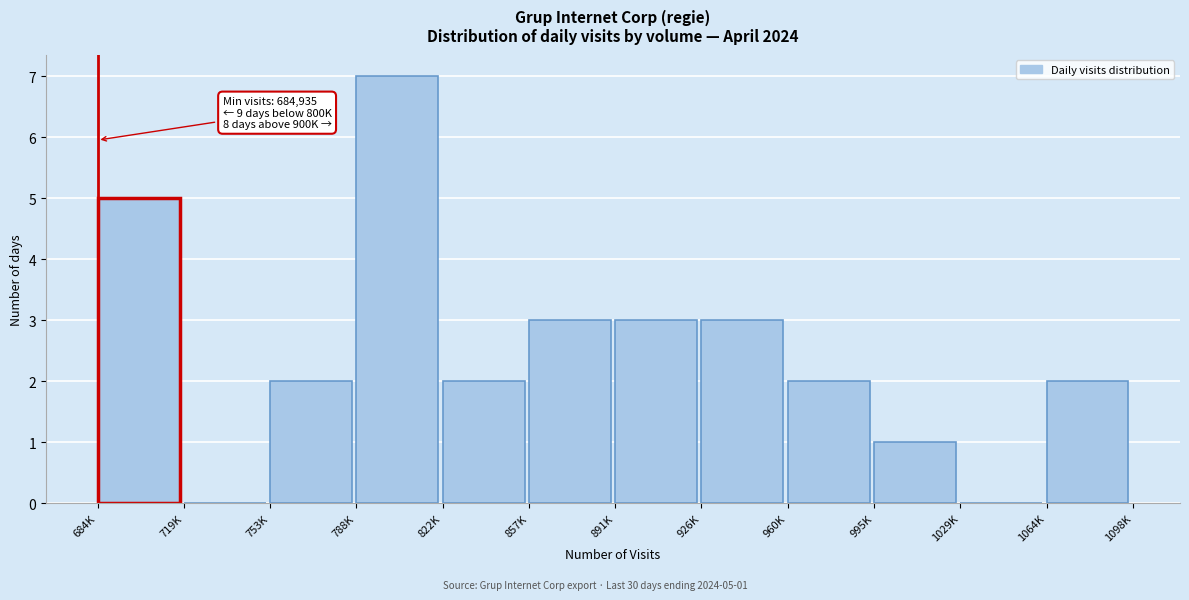

Reading left to right, list all the values displayed in this chart.

684K=5	719K=0	753K=2	788K=7	822K=2	857K=3	891K=3	926K=3	960K=2	995K=1	1029K=0	1064K=2